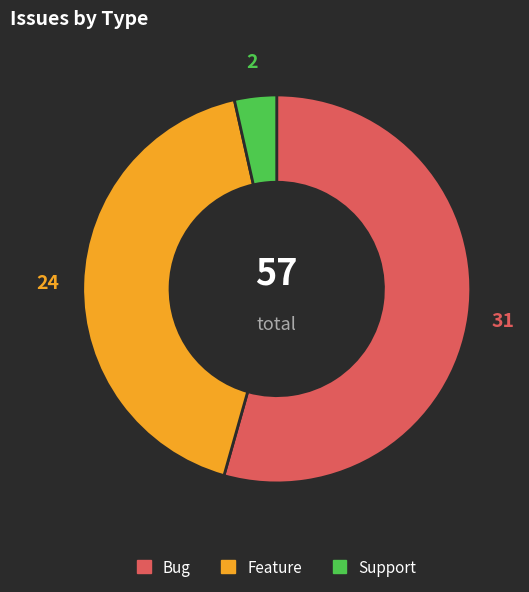

The Support slice represents 4% of the pie. True or false?

True